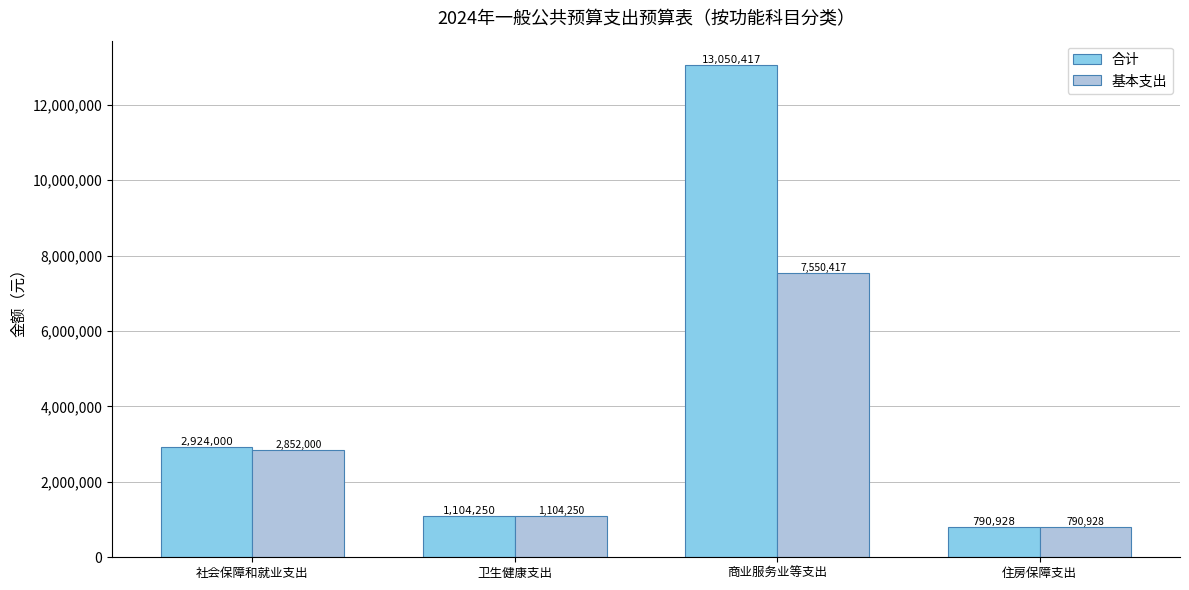

What is the difference between the maximum and minimum values in the 合计 series?

12259489.2